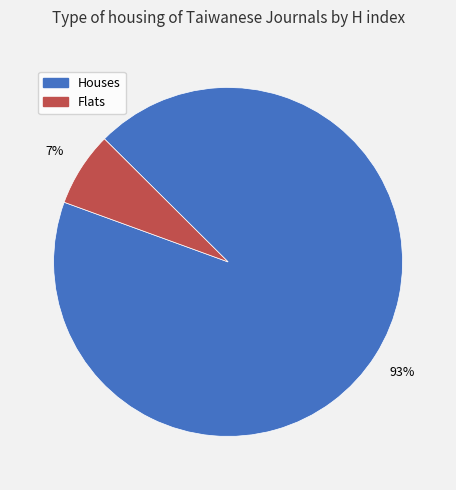

Is there any slice that represents more than half of the pie?

Yes